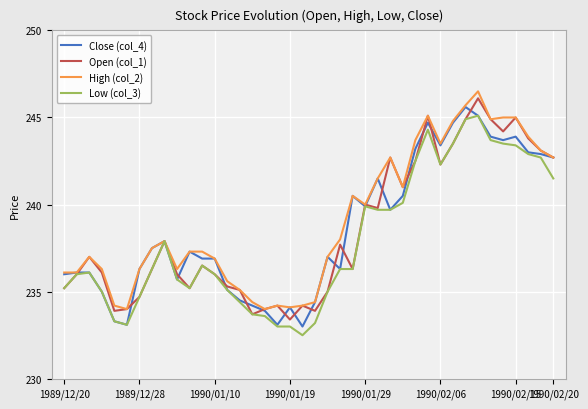

What is the smallest value displayed?

232.5